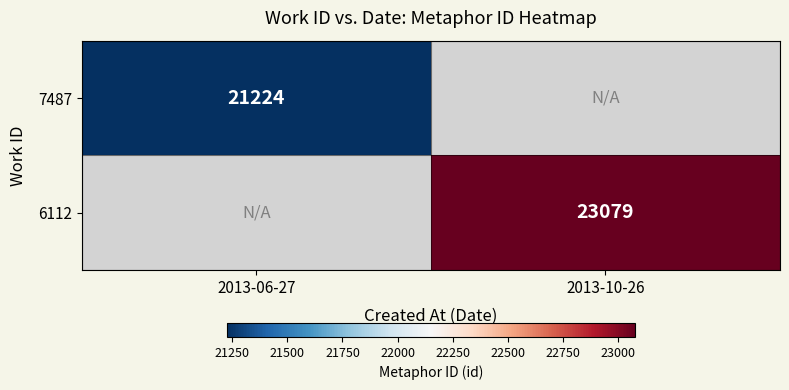

The value of 6112 at 2013-10-26 is 23079. True or false?

True